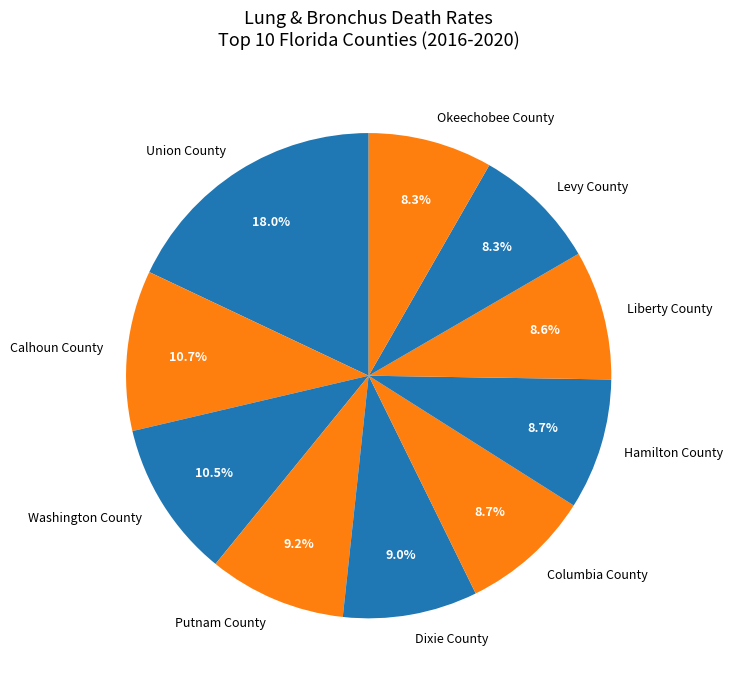

Count the number of slices in the pie.

10